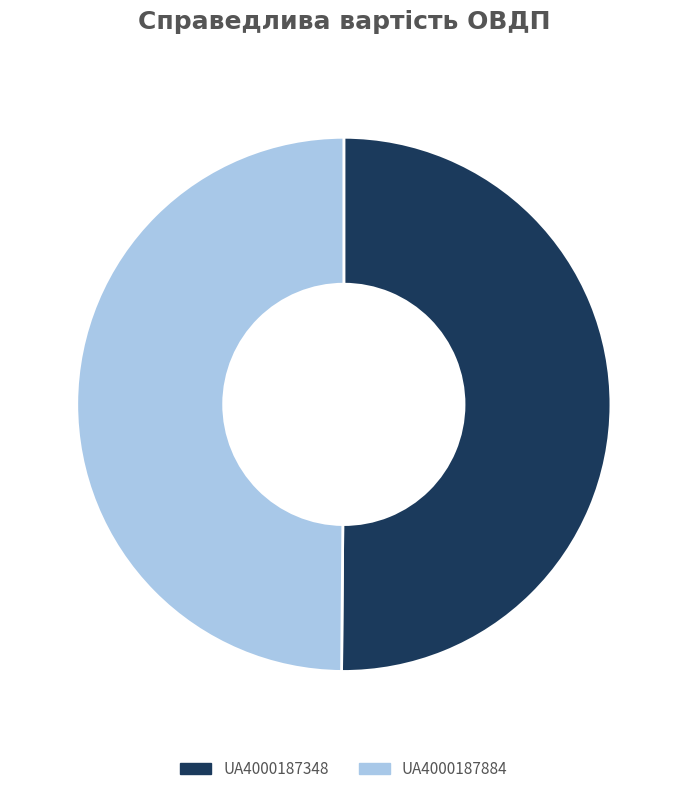

True or false: UA4000187348 accounts for 41% of the total.

False